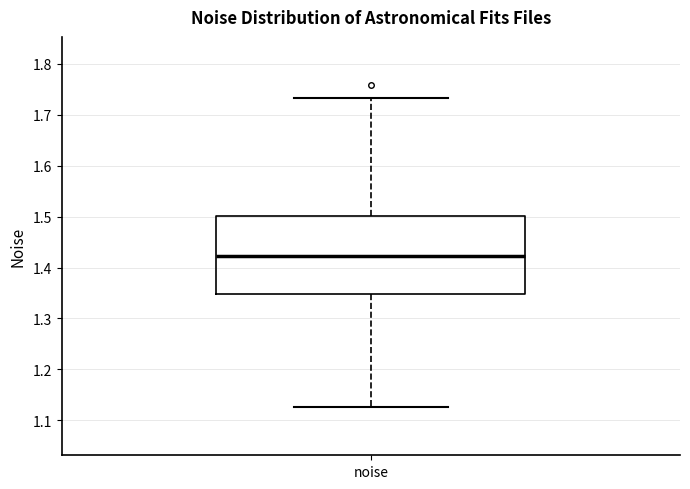

Read this box plot against the y-axis: the position of the median line, the range covered by the box, and the ends of both whiskers. The values are not printed on the chart, so give them approximately, as read against the axis.

median 1.42, box 1.35 to 1.50, whiskers 1.13 to 1.73